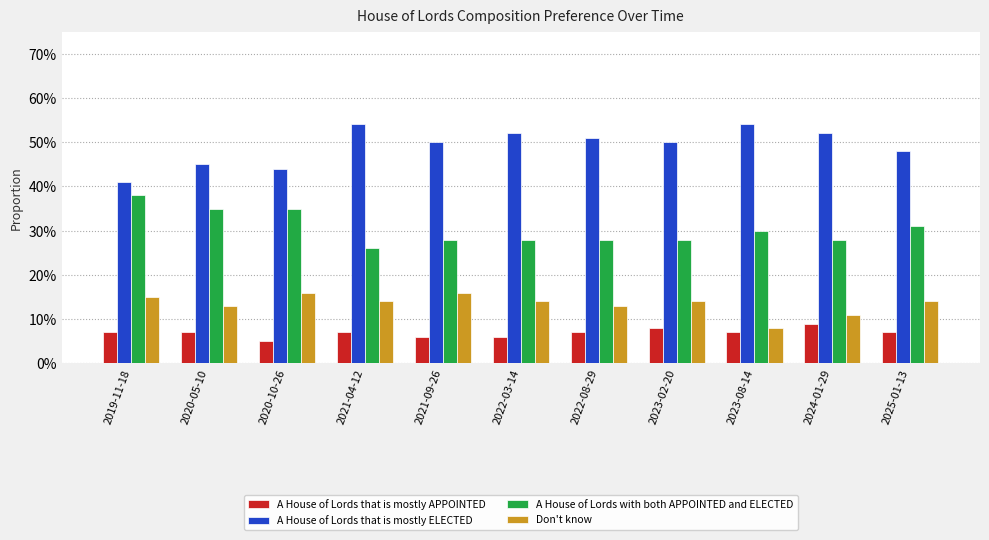

Is the value of A House of Lords that is mostly ELECTED at 2022-08-29 greater than the value of Don't know at 2024-01-29?

Yes